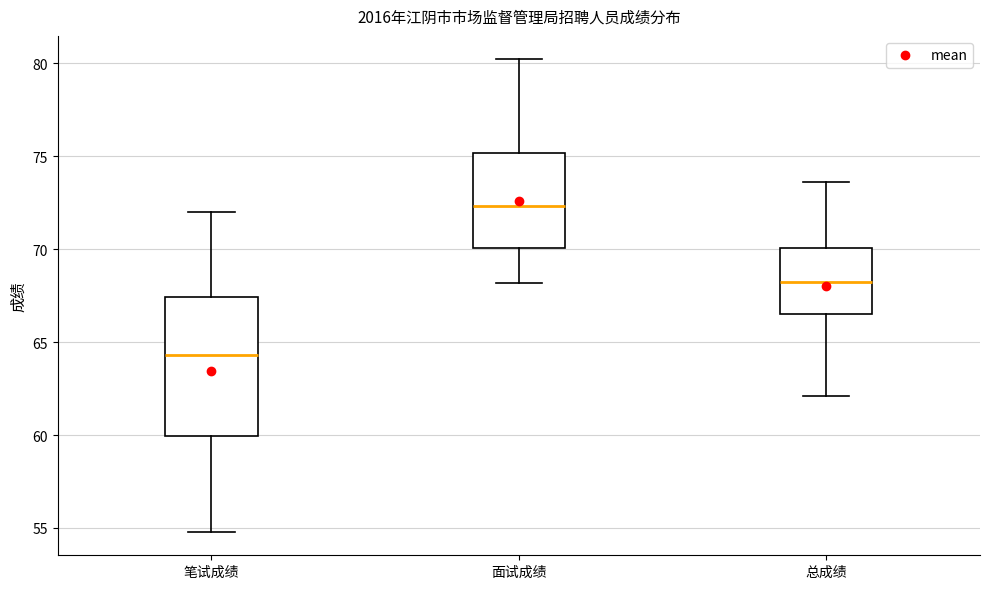

Reading left to right, read every box against the y-axis: the position of its median line, the range the box covers, and the ends of its whiskers. The values are not printed on the chart, so give them approximately, as read against the axis.

笔试成绩: median 64.5, box 60.0 to 67.5, whiskers 55.0 to 72.0
面试成绩: median 72.5, box 70.0 to 75.0, whiskers 68.0 to 80.0
总成绩: median 68.5, box 66.5 to 70.0, whiskers 62.0 to 73.5